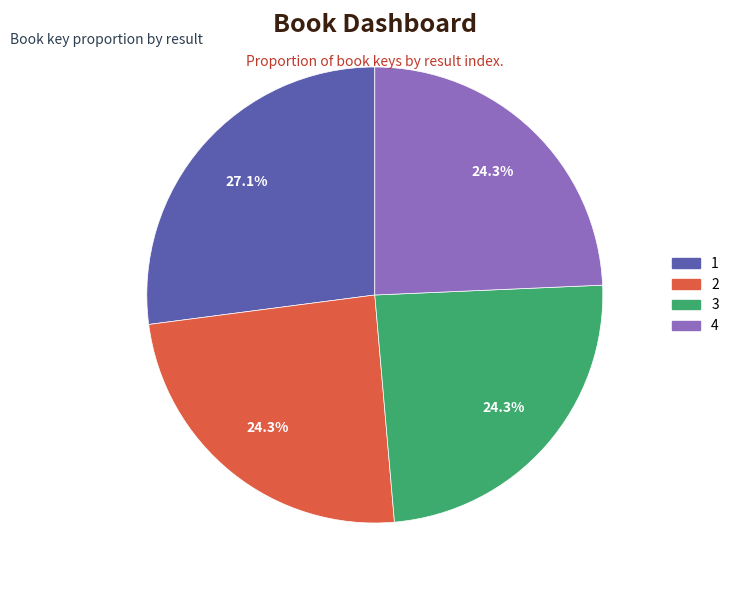

Does any single category account for the majority?

No